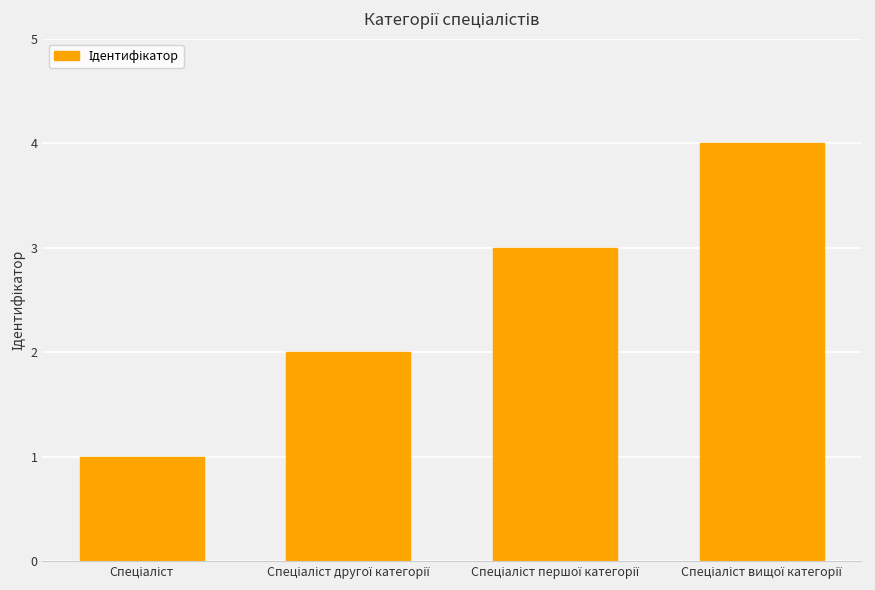

What is the greatest value displayed?

4